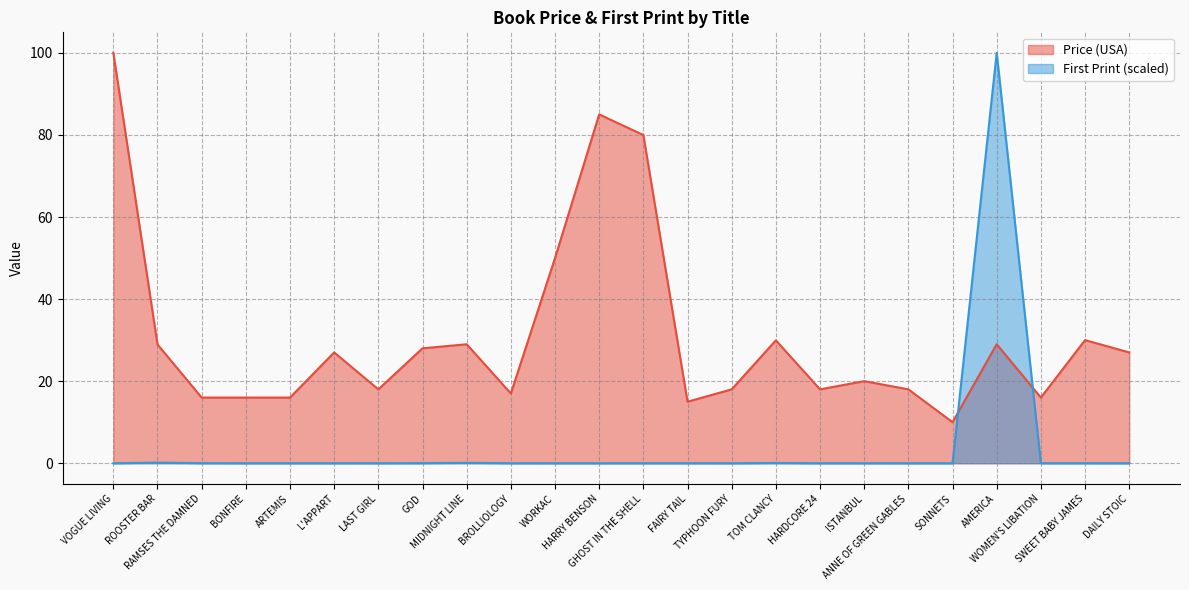

What is the average value of the Price (USA) series?

30.9